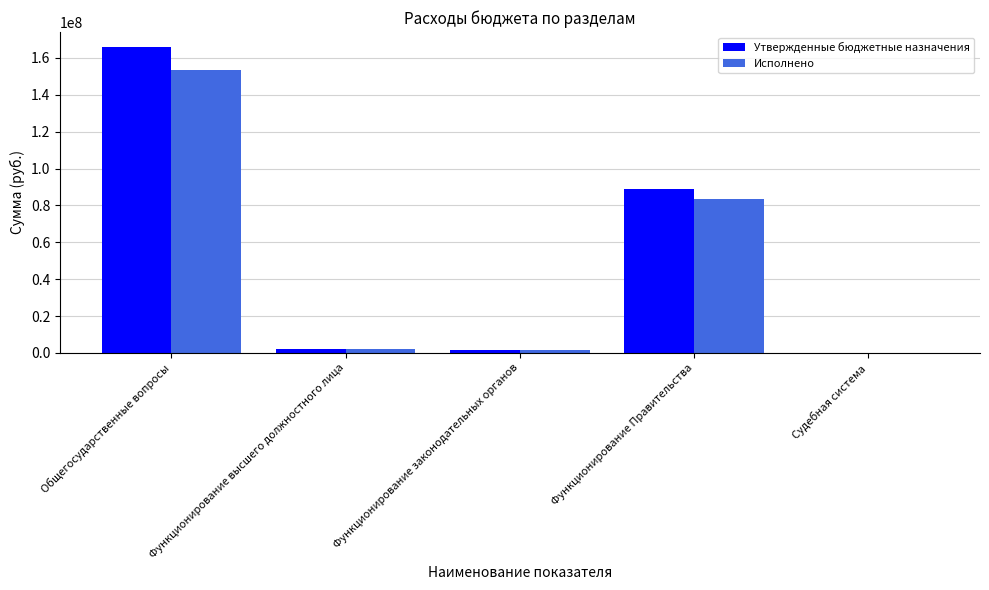

Where is Исполнено nearest to the value 76703848?

Функционирование Правительства